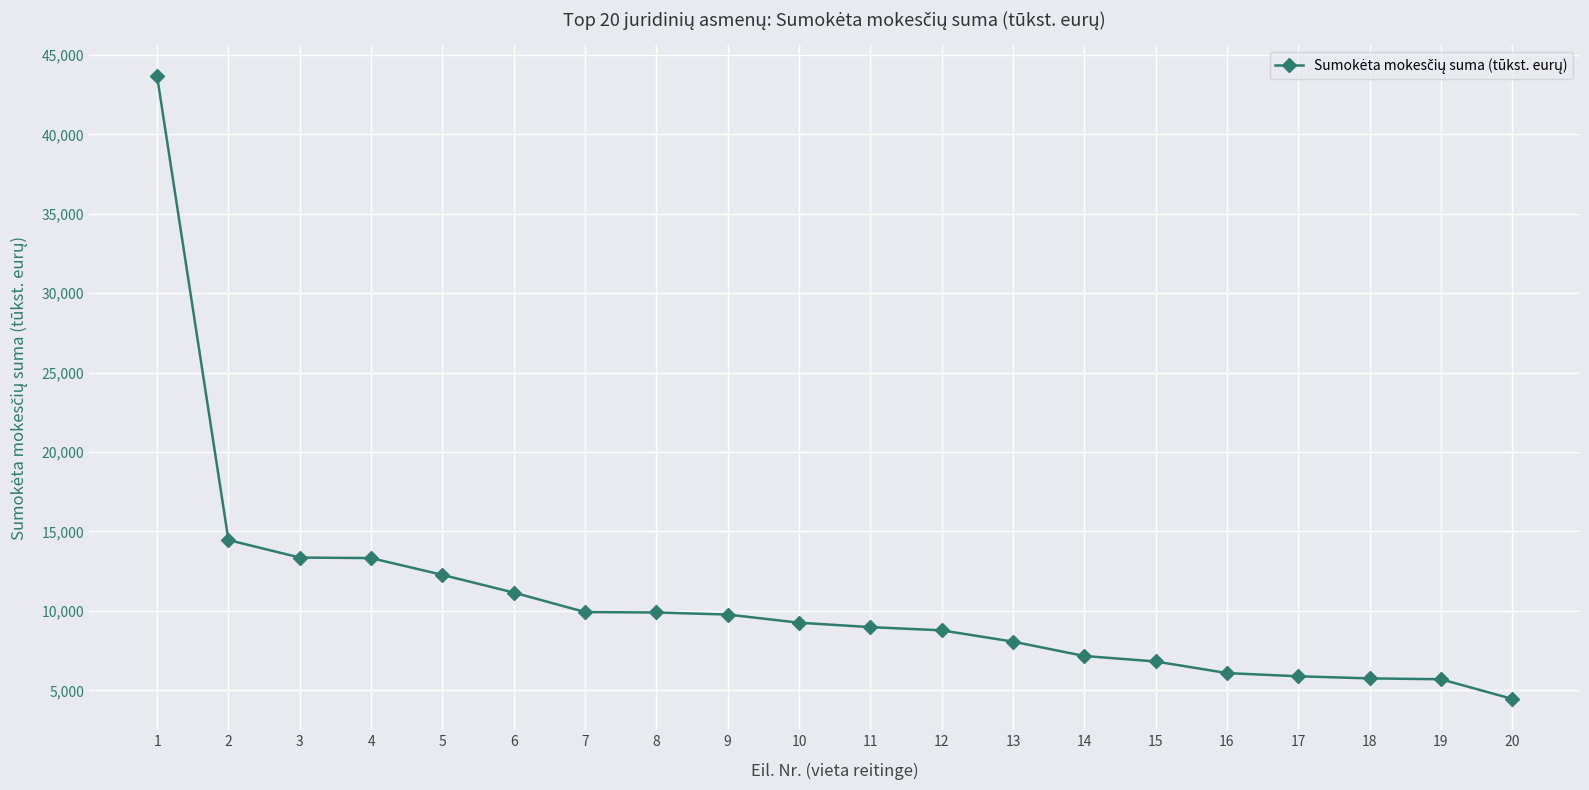

The value at 9 is 14740. True or false?

False